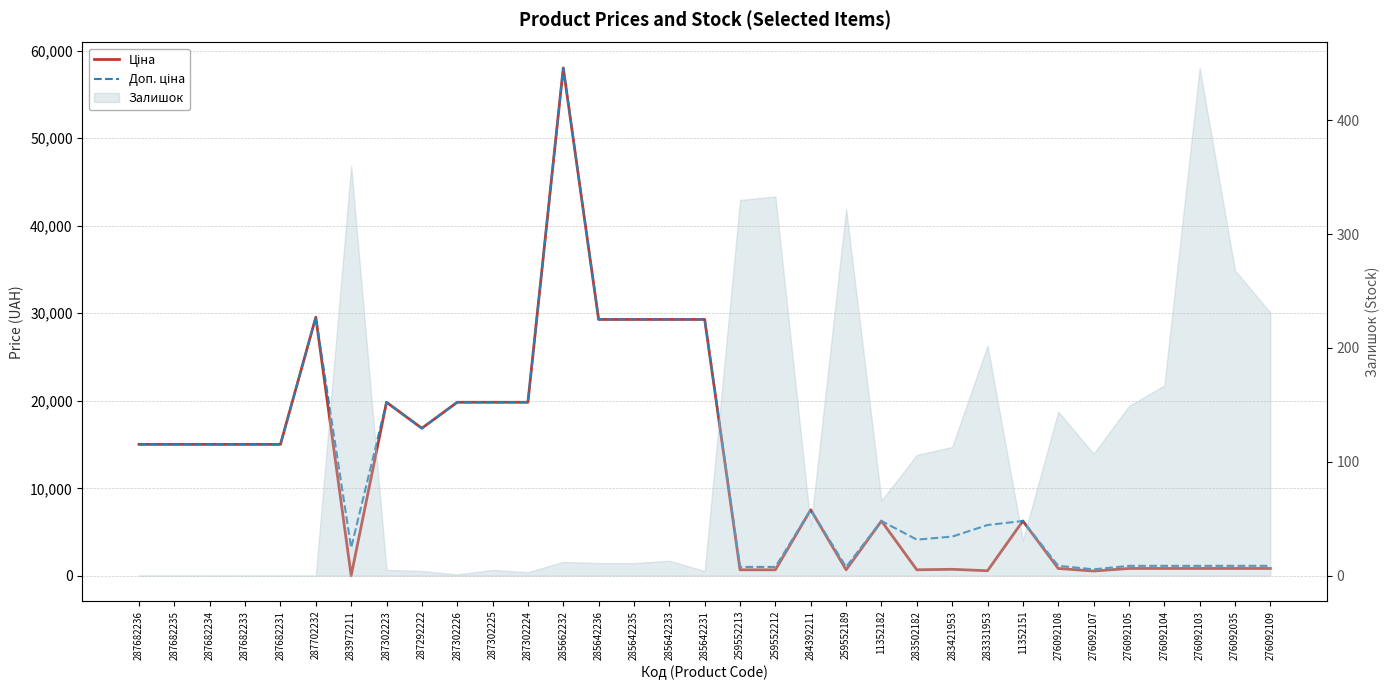

What is the difference between the maximum and minimum values in the Ціна series?

58005.0